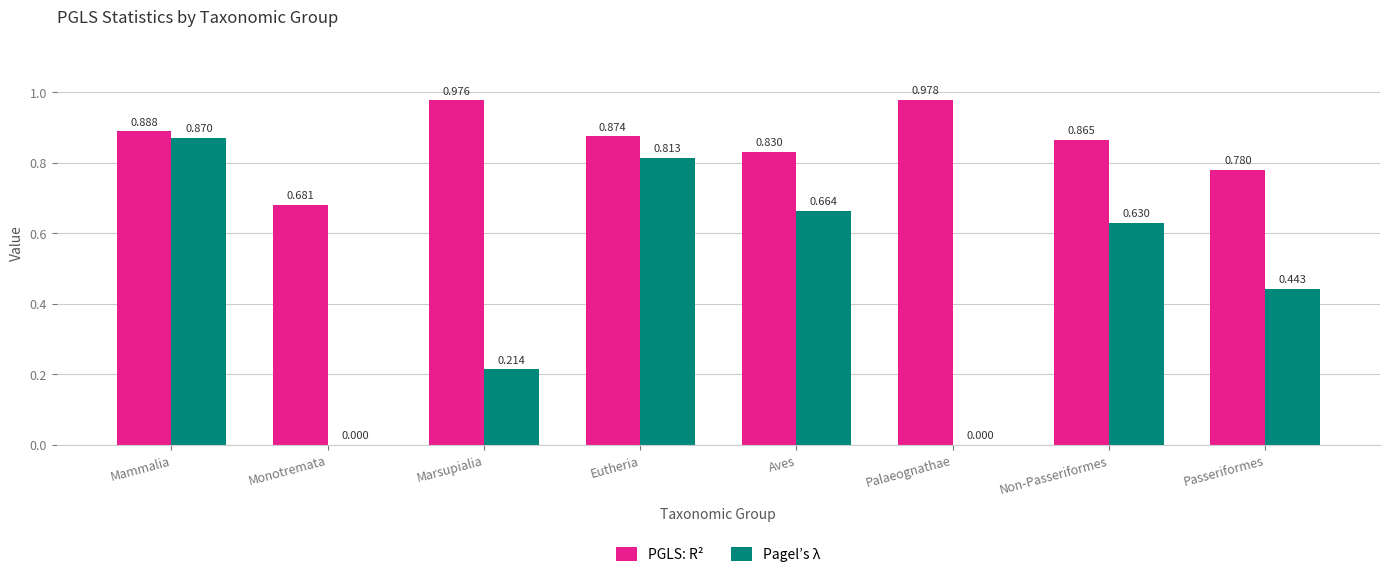

At which category does the chart reach its peak across all series?

Palaeognathae